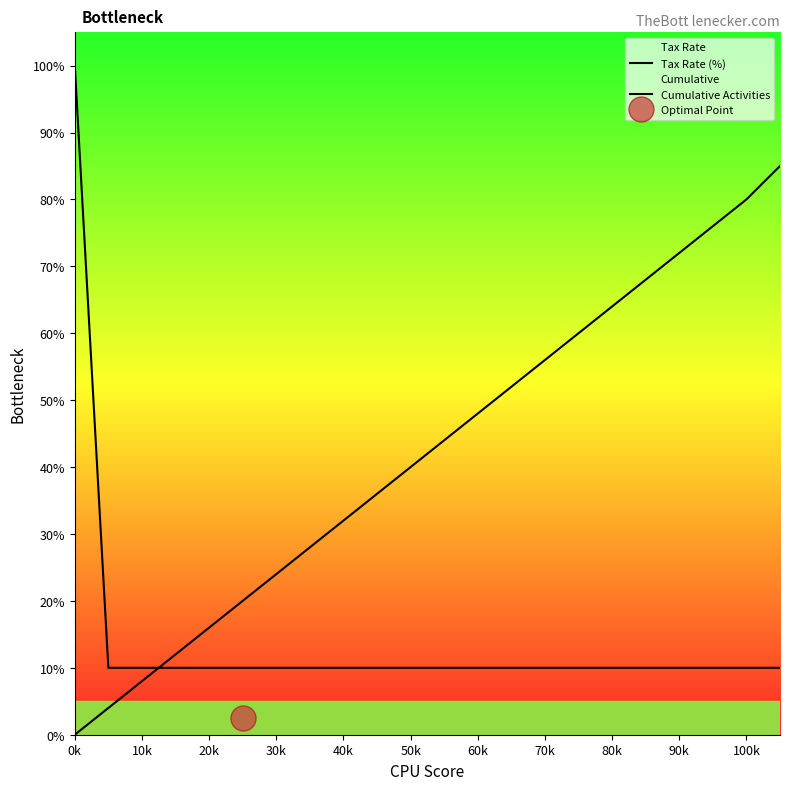

What is the difference between the highest and lowest values at 21?

75